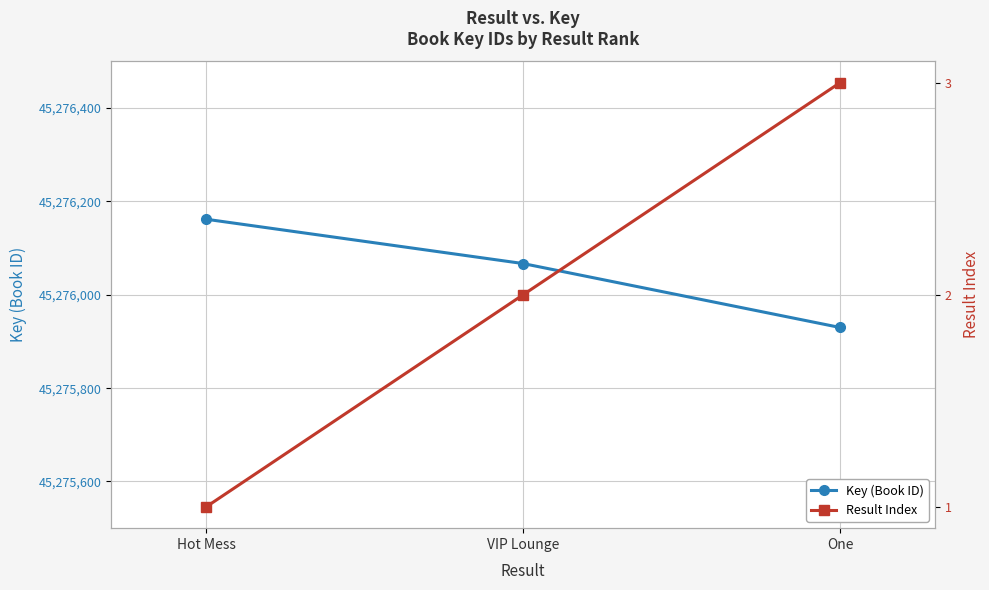

What is the label of the 3rd point from the right?

Hot Mess